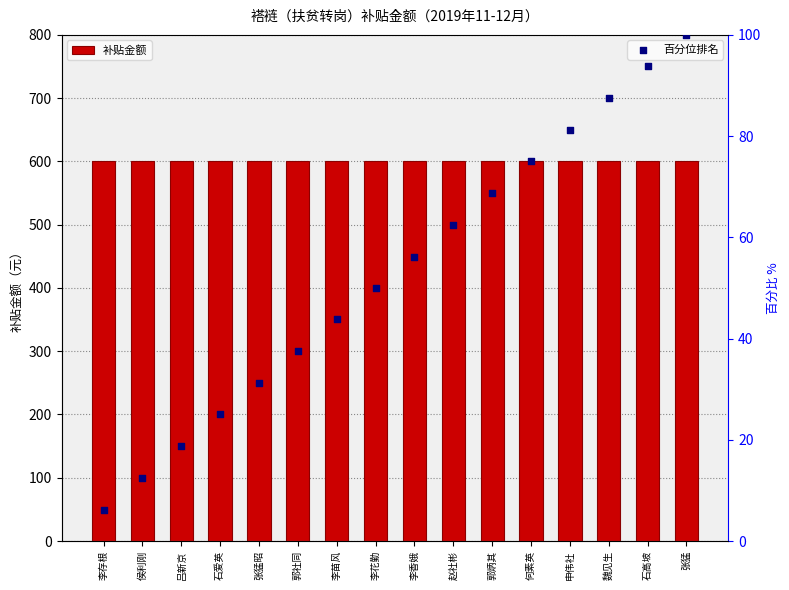

What is the total value across all series at 申伟社?

681.2